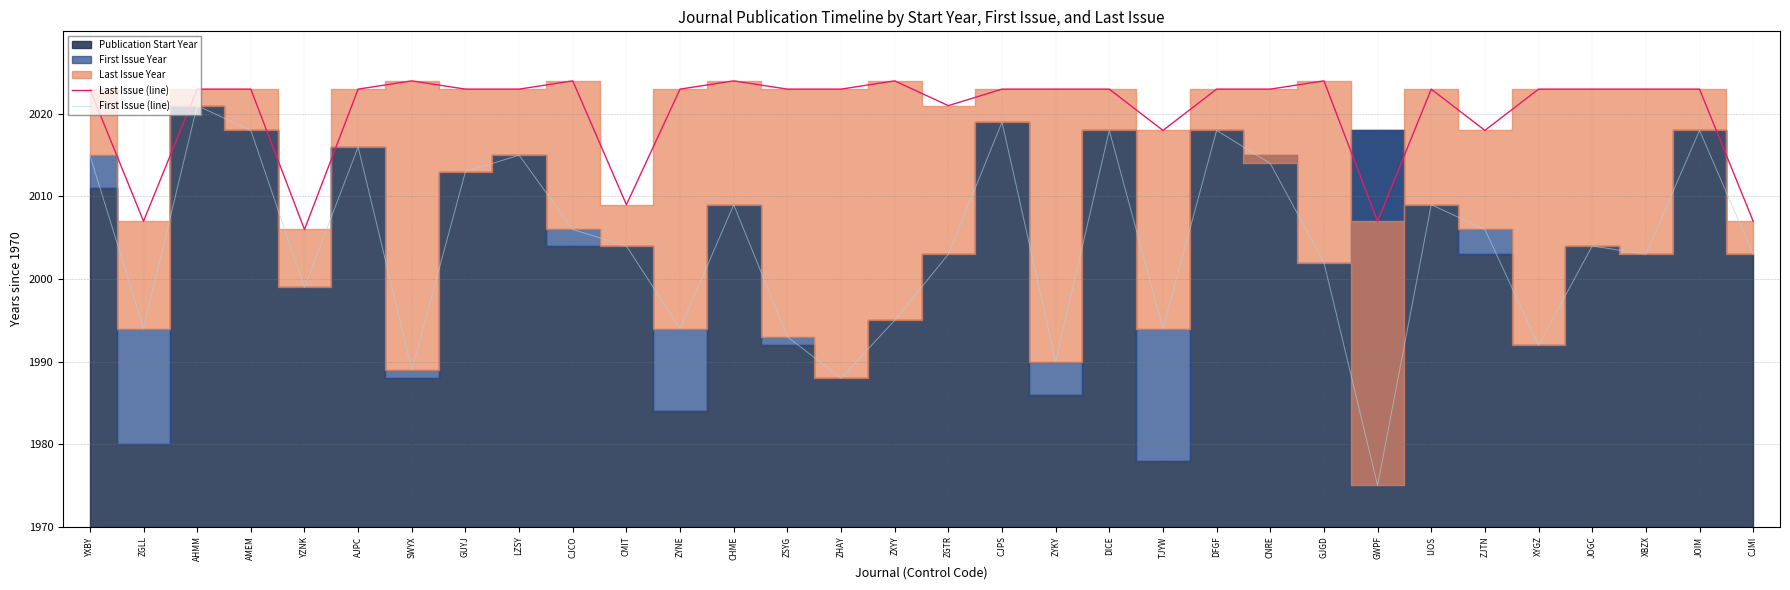

Which has a higher value, ZJTN or AHMM?

AHMM